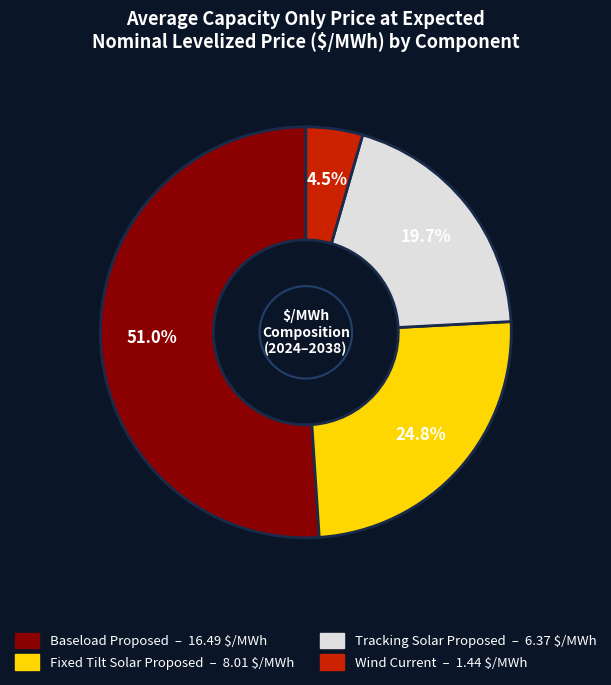

Approximately how many times larger is the value at Tracking Solar Proposed compared to Baseload Proposed?

0.4